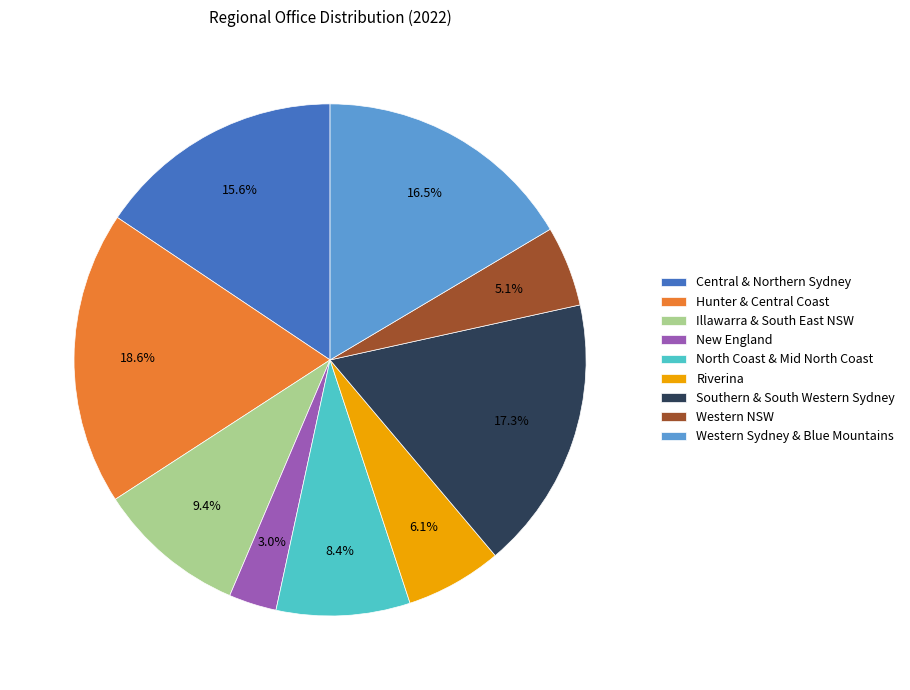

Which category has the smallest portion of the pie?

New England